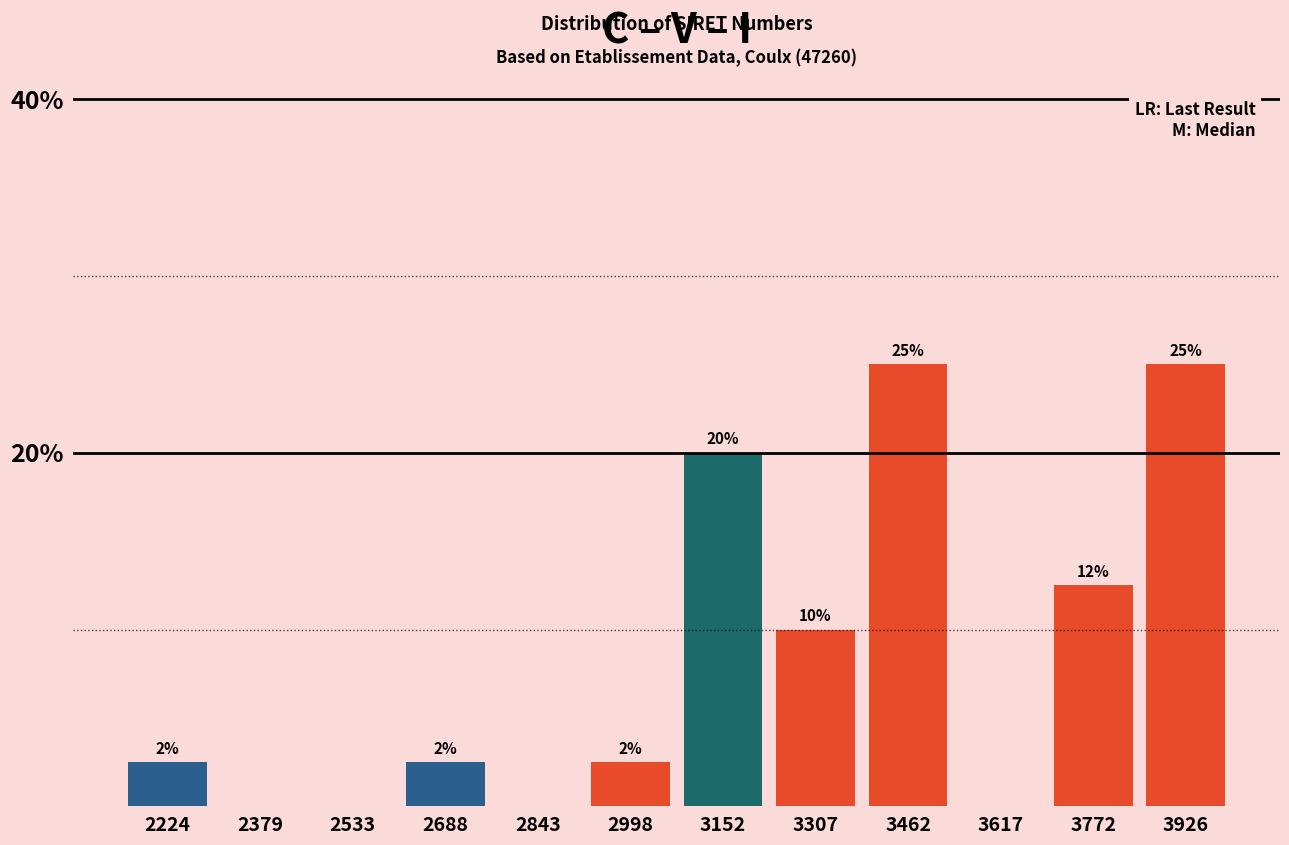

Is it true that the value at 2533 is 0.0?

True